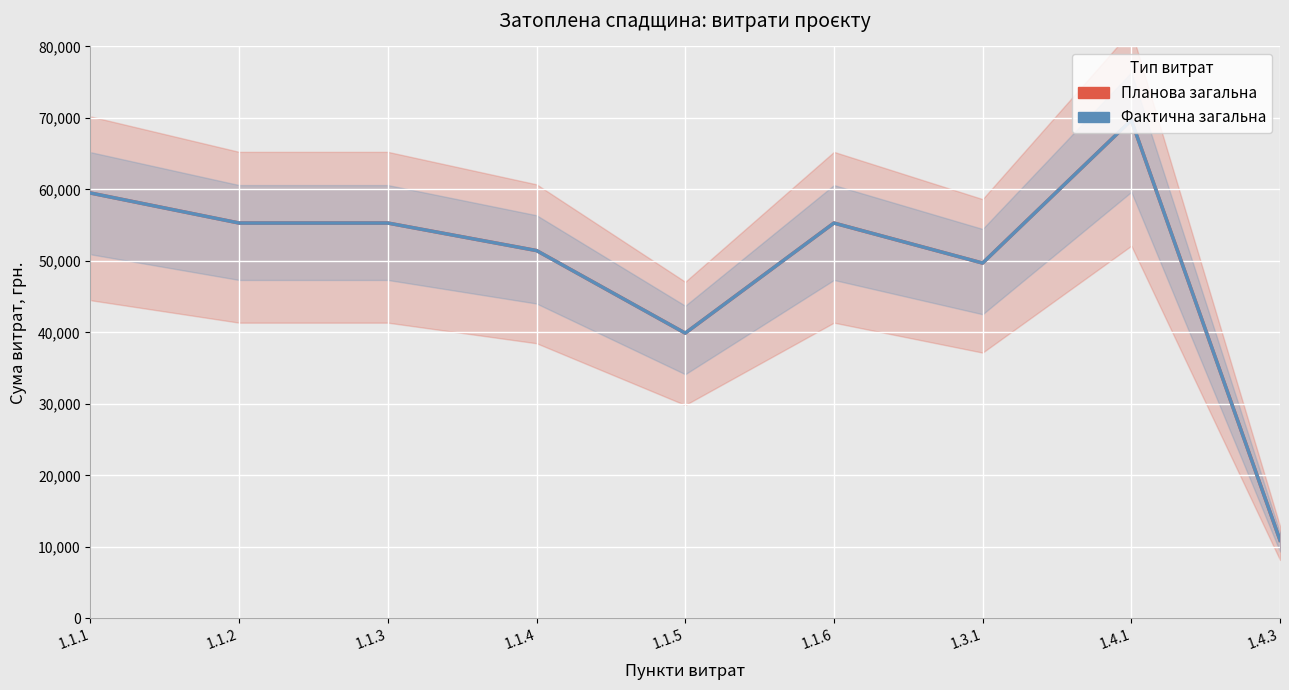

Where is the first local minimum for Фактична загальна?

1.1.5